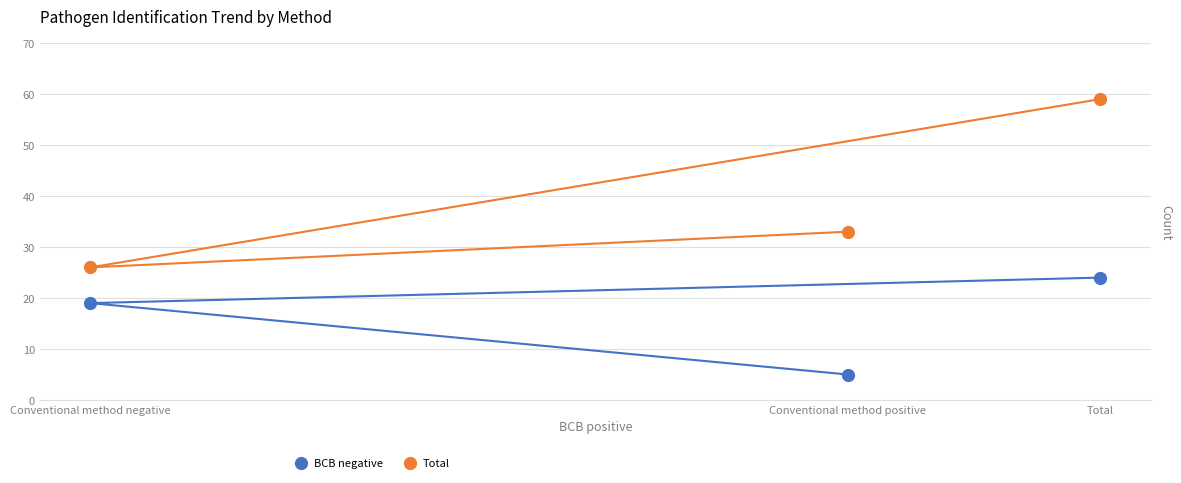

What are all the series names shown in the legend?

BCB negative, Total